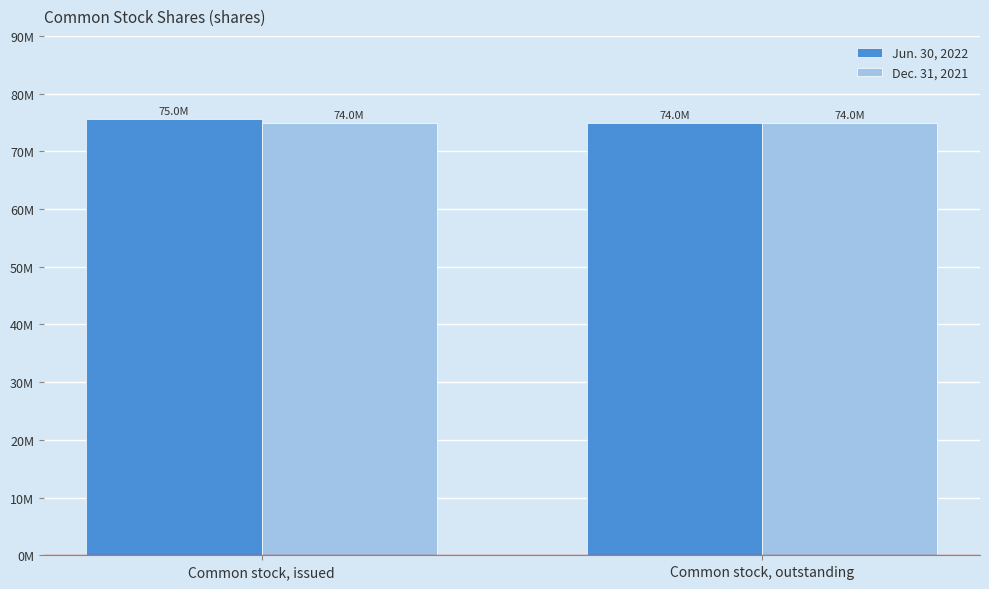

True or false: Dec. 31, 2021 has a value of 126791803 at Common stock, outstanding.

False